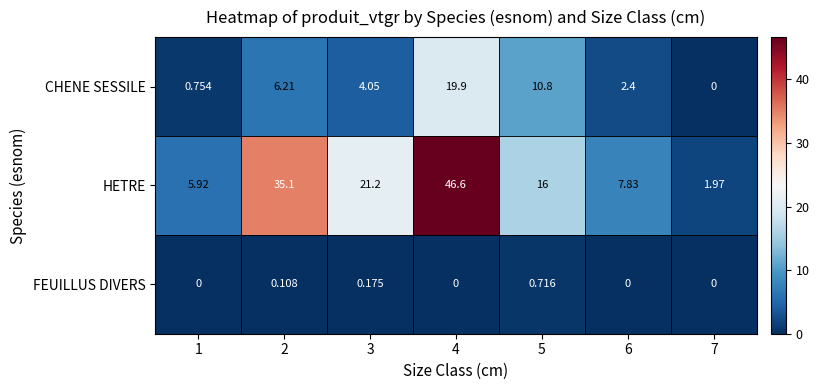

Rank the series at 4 from highest to lowest value.

HETRE, CHENE SESSILE, FEUILLUS DIVERS